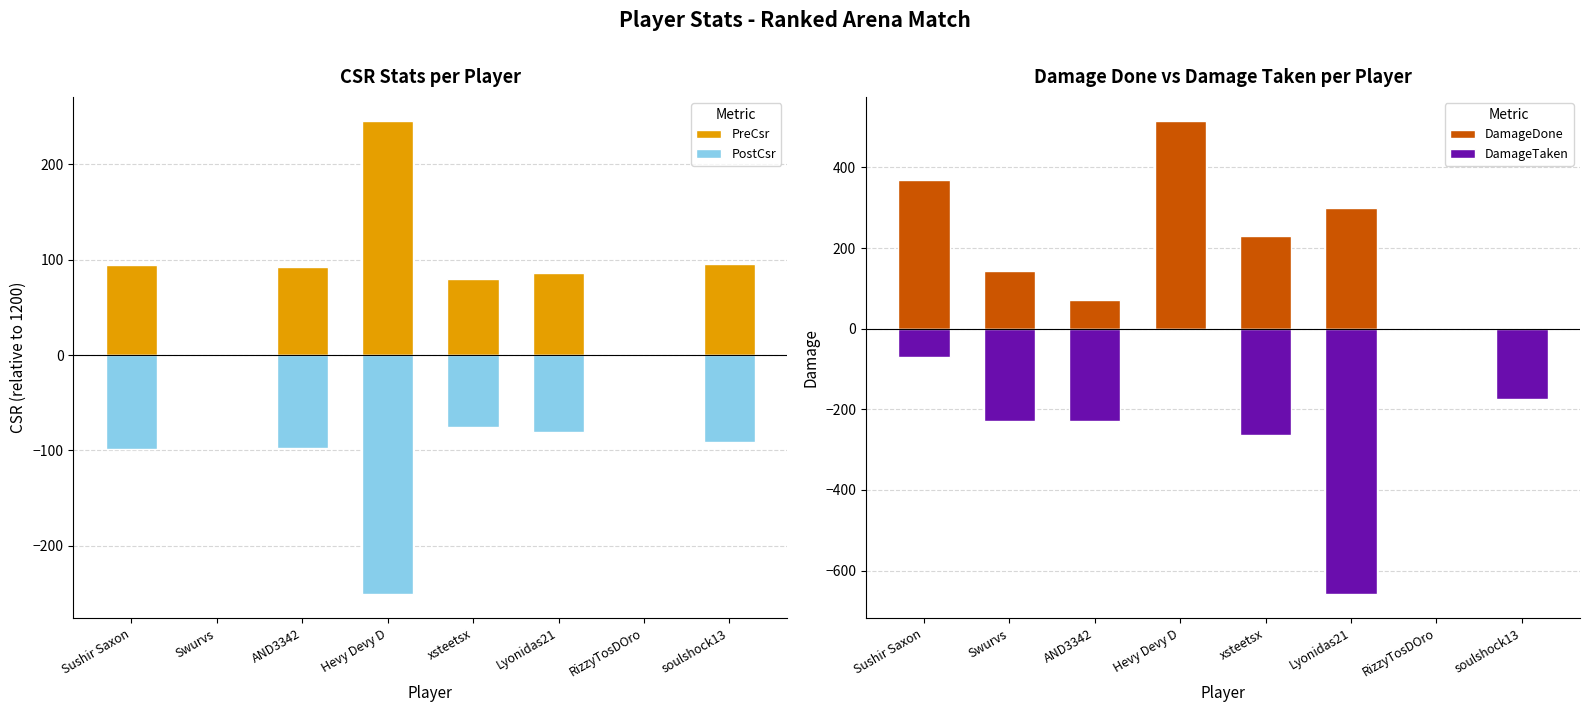

Which series changed the most between Sushir Saxon and soulshock13?

DamageDone